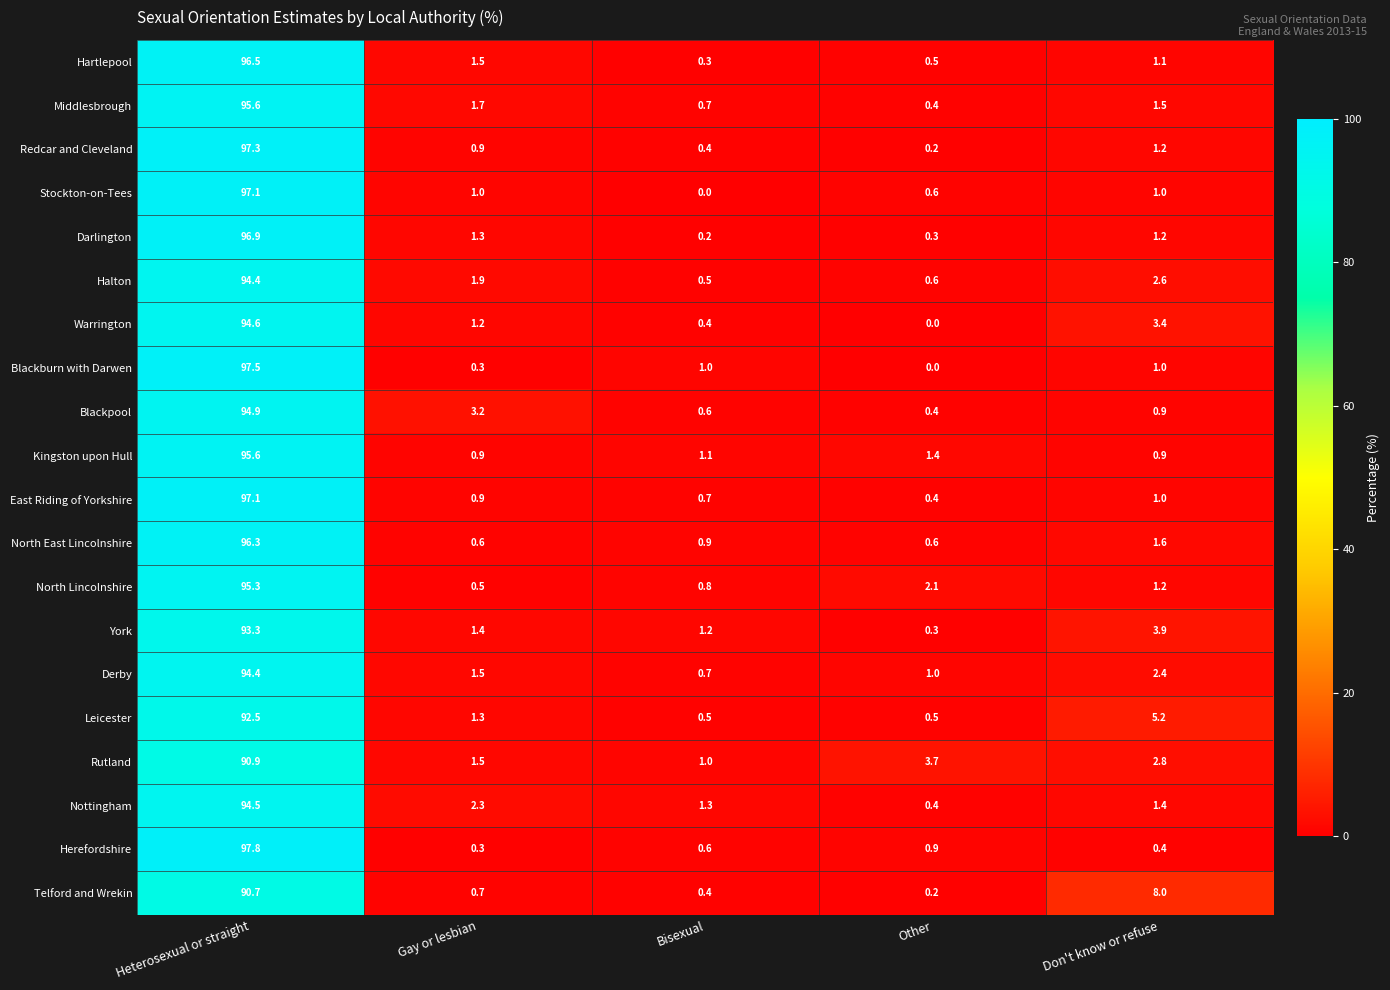

What is the sum of the Hartlepool values at Gay or lesbian and Don't know or refuse?

2.6